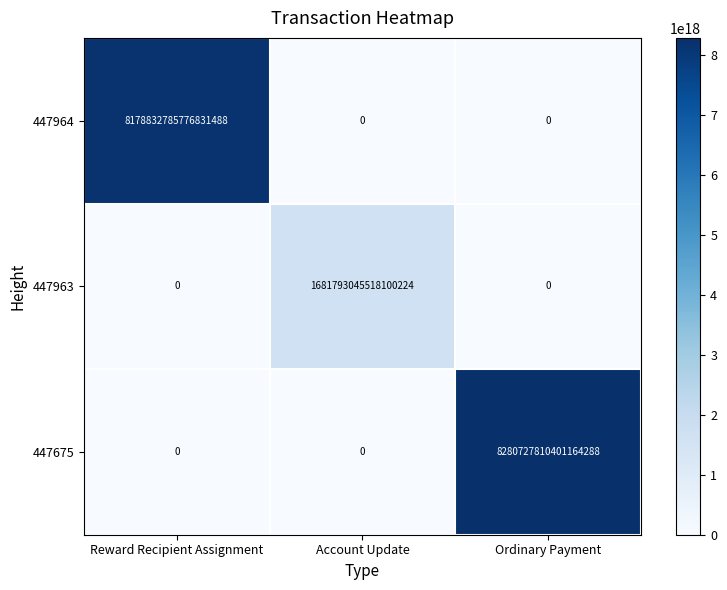

True or false: 447964 has a value of 12263267080190486528 at Reward Recipient Assignment.

False